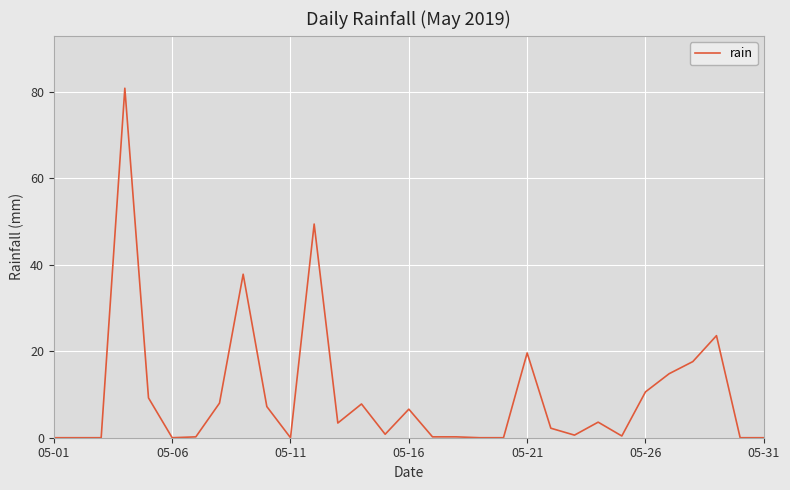

What is the maximum value shown in the chart?

80.8